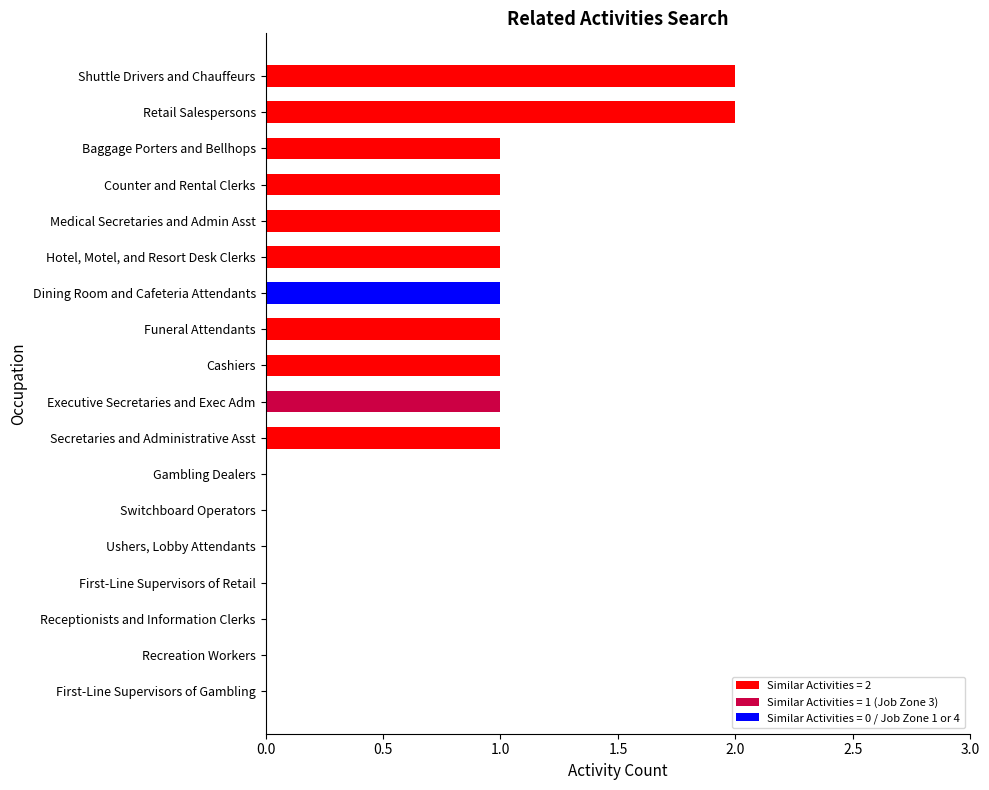

What is the greatest value displayed?

2.0